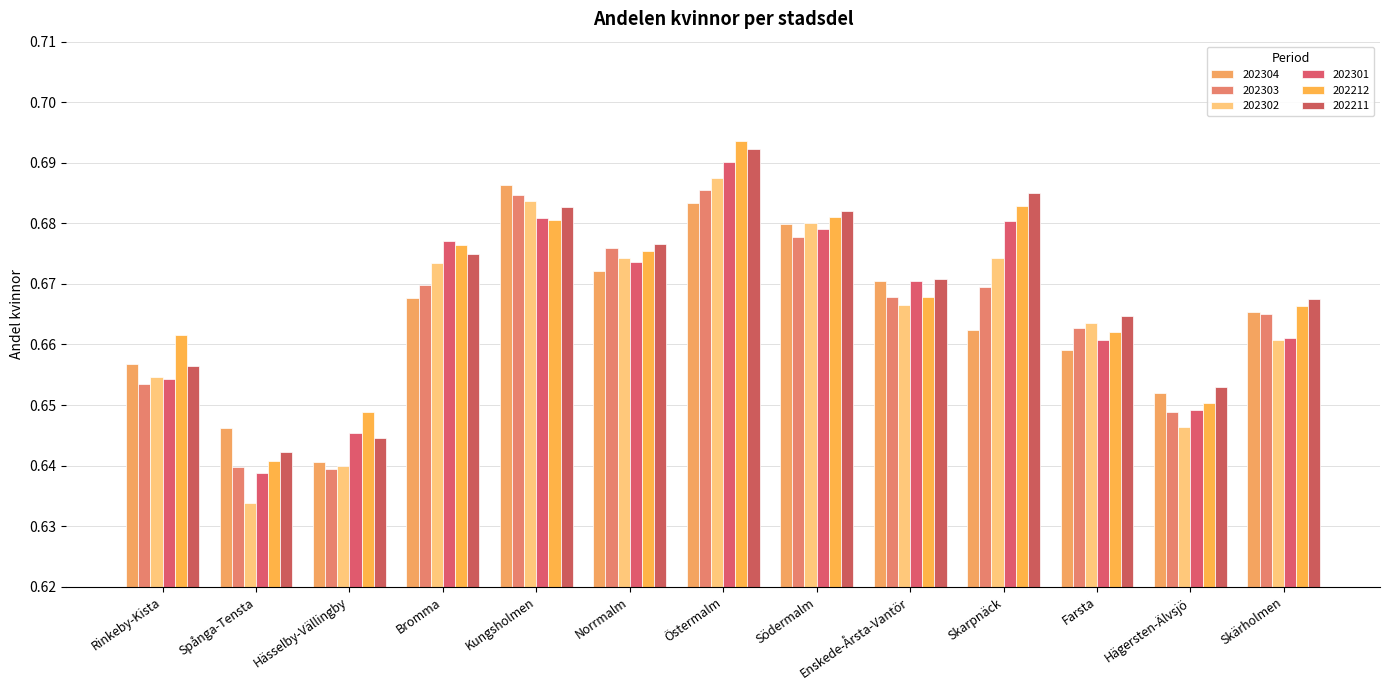

Reading left to right, what are all the values shown in this chart?

202304: 0.7	0.6	0.6	0.7	0.7	0.7	0.7	0.7	0.7	0.7	0.7	0.7	0.7
202303: 0.7	0.6	0.6	0.7	0.7	0.7	0.7	0.7	0.7	0.7	0.7	0.6	0.7
202302: 0.7	0.6	0.6	0.7	0.7	0.7	0.7	0.7	0.7	0.7	0.7	0.6	0.7
202301: 0.7	0.6	0.6	0.7	0.7	0.7	0.7	0.7	0.7	0.7	0.7	0.6	0.7
202212: 0.7	0.6	0.6	0.7	0.7	0.7	0.7	0.7	0.7	0.7	0.7	0.7	0.7
202211: 0.7	0.6	0.6	0.7	0.7	0.7	0.7	0.7	0.7	0.7	0.7	0.7	0.7